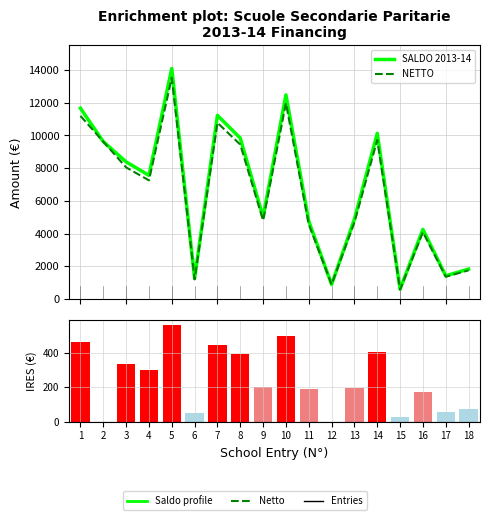

Which series has the largest total across all categories?

SALDO 2013-14